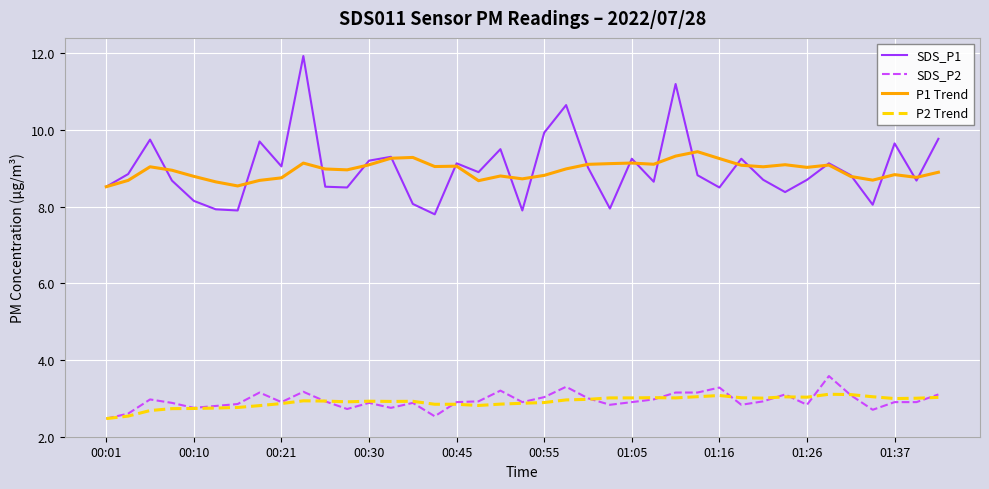

True or false: P2 Trend and P1 Trend intersect in this chart.

False